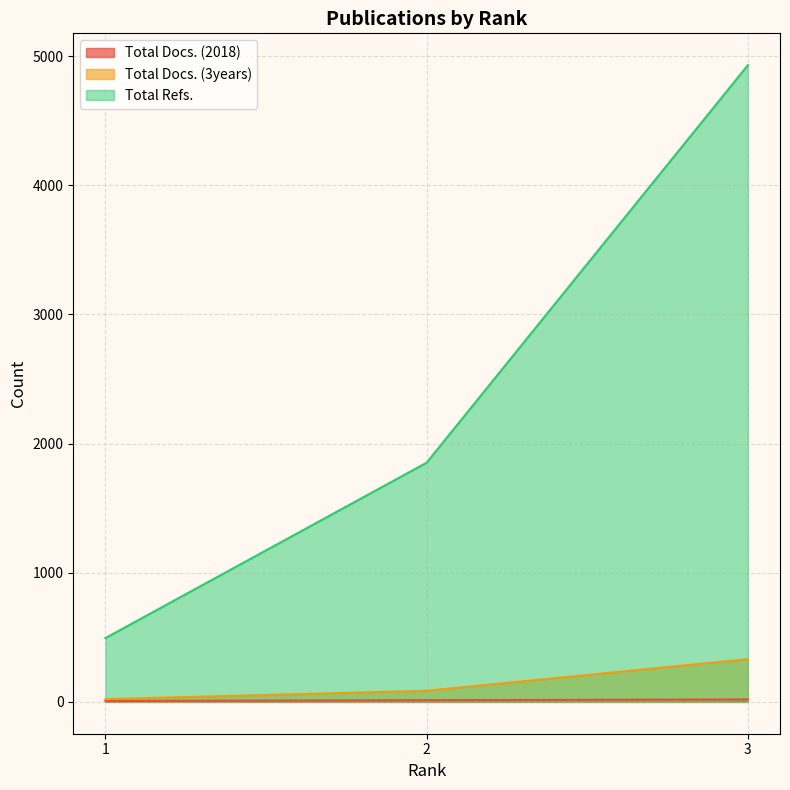

Which series changed the most between 1 and 2?

Total Refs.